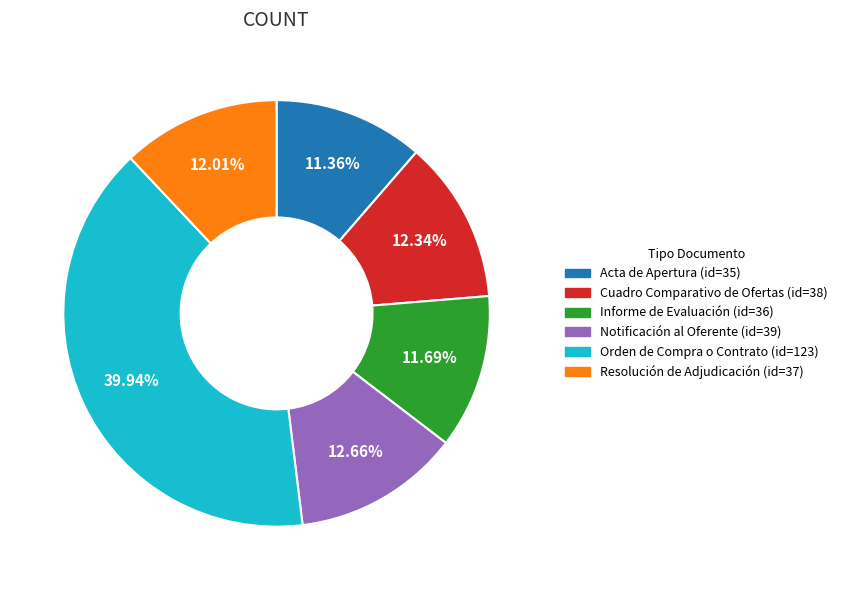

Does Notificación al Oferente represent more than half of the total?

No